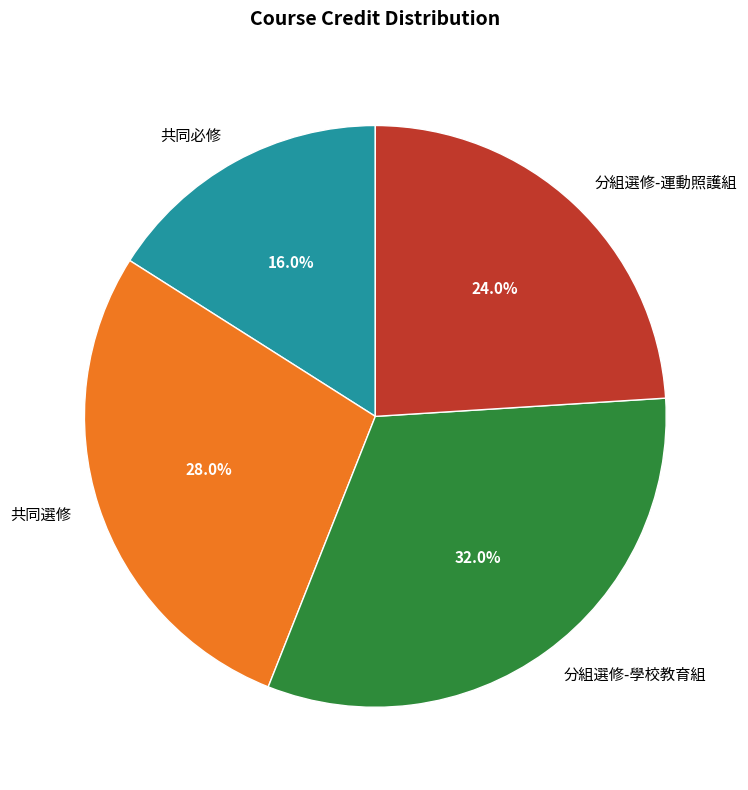

What portion of the pie excludes 共同選修?

72.0%